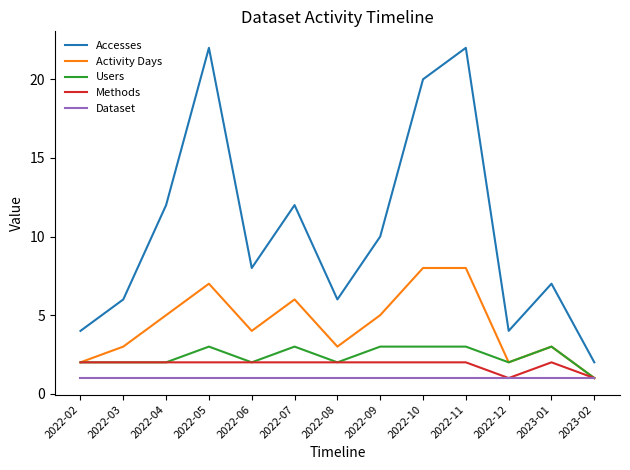

Where is the first local maximum for Accesses?

2022-05